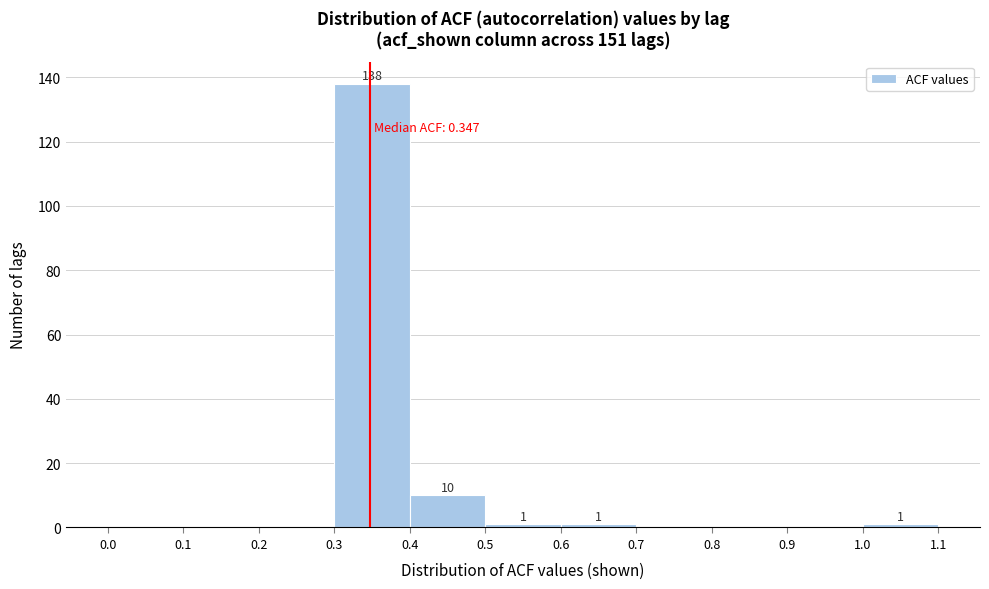

Over which range of the x-axis is the bar tallest?

0.3 to 0.4